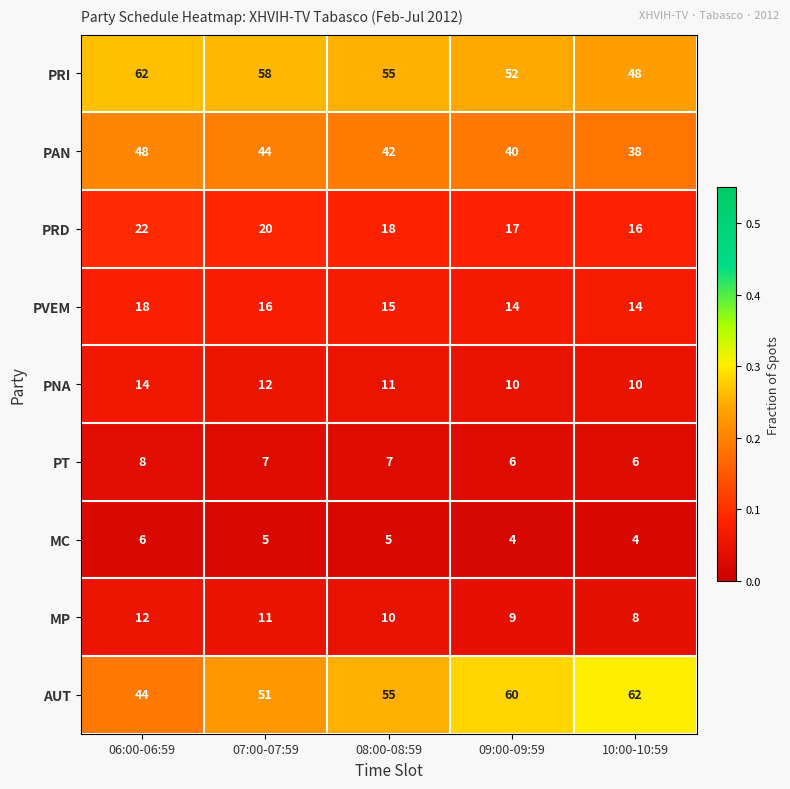

What is the average value of the PRI series?

55